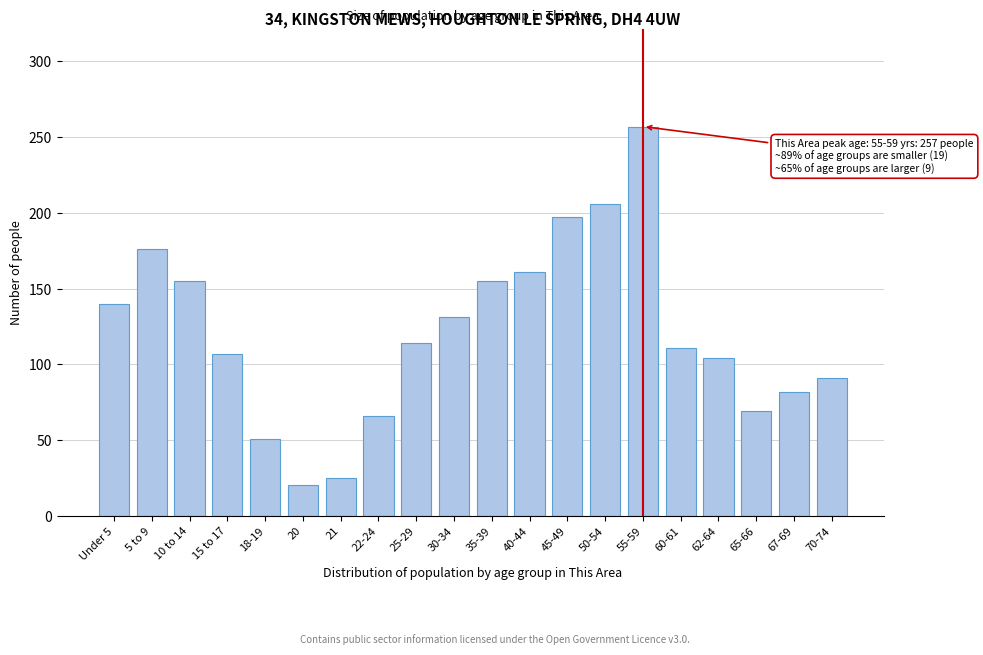

Reading right to left, list all the values displayed in this chart.

91	82	69	104	111	257	206	197	161	155	131	114	66	25	20	51	107	155	176	140